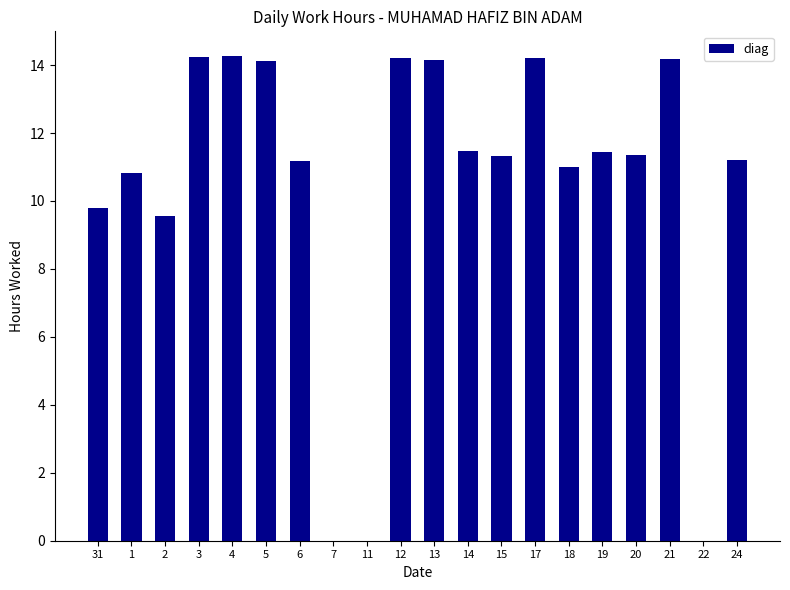

What is the change in value from 18 to 22?

-11.0